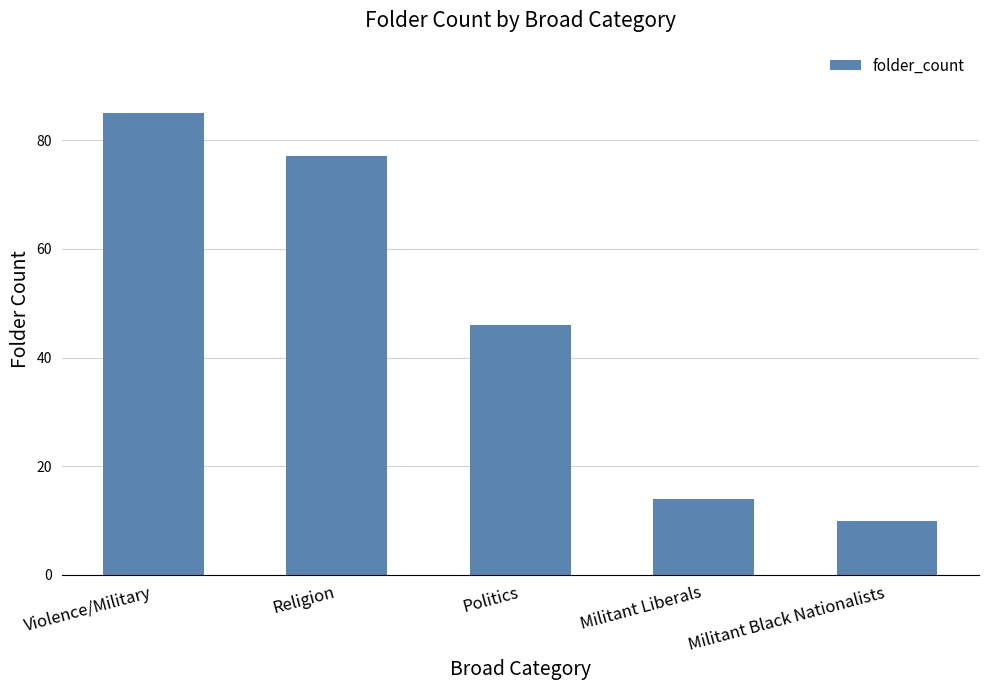

What is the difference between the maximum and minimum values?

75